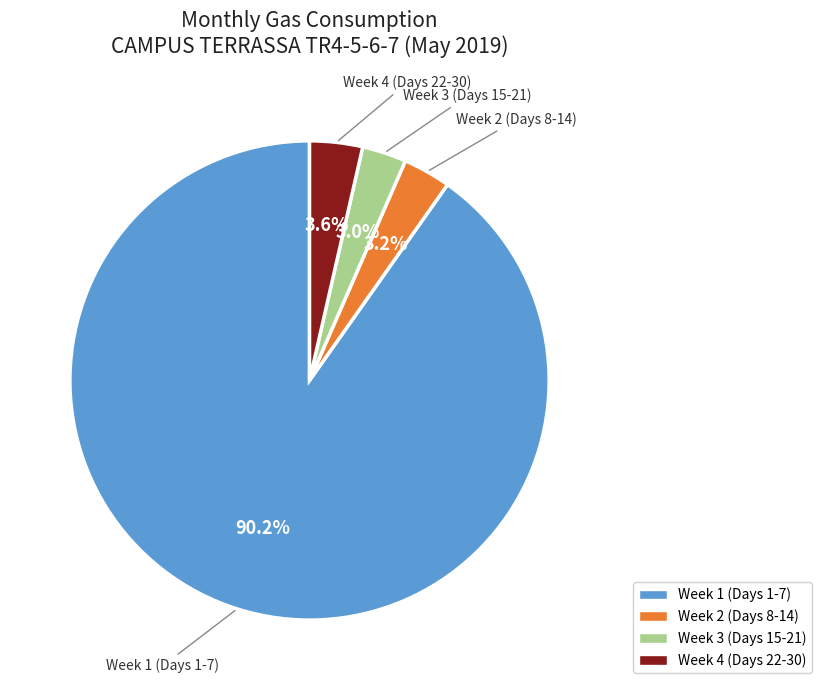

Does any single category account for the majority?

Yes